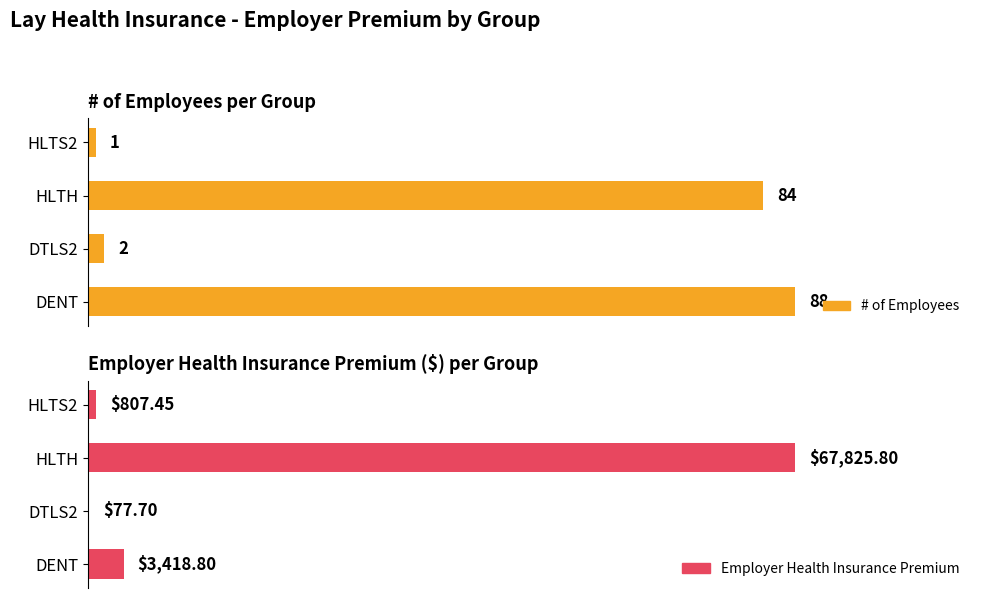

What is the value of the # of Employees bar at the 1st from the left?

88.0